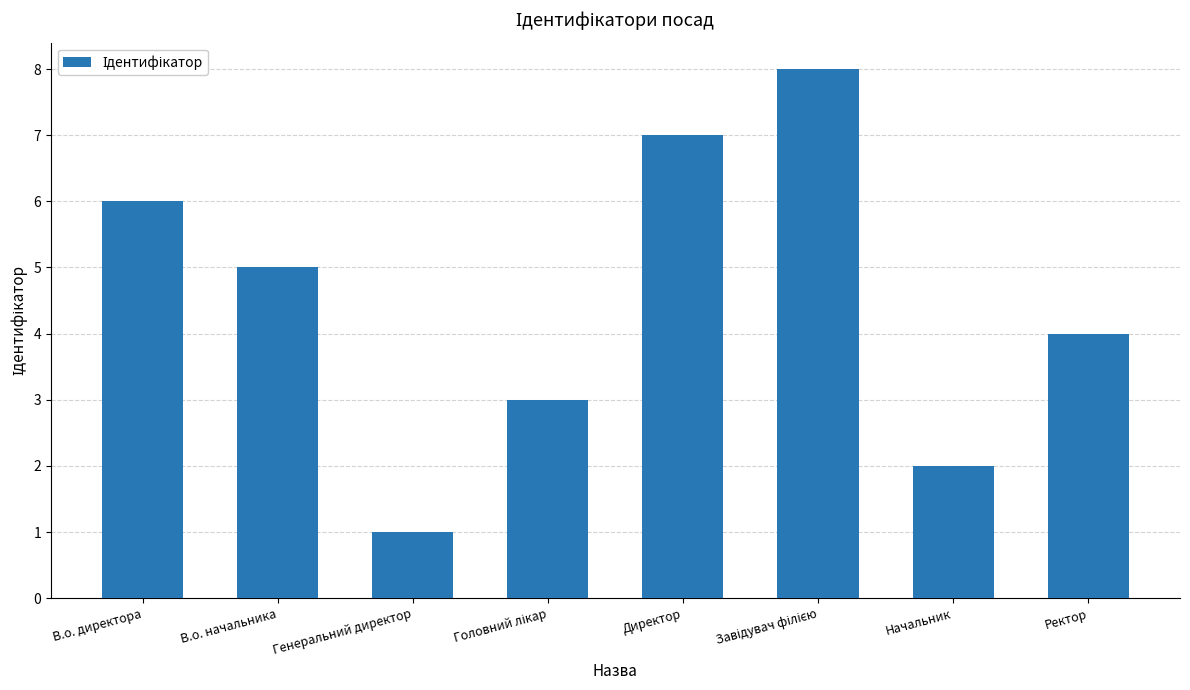

Approximately how many times larger is the value at Директор compared to В.о. директора?

1.2